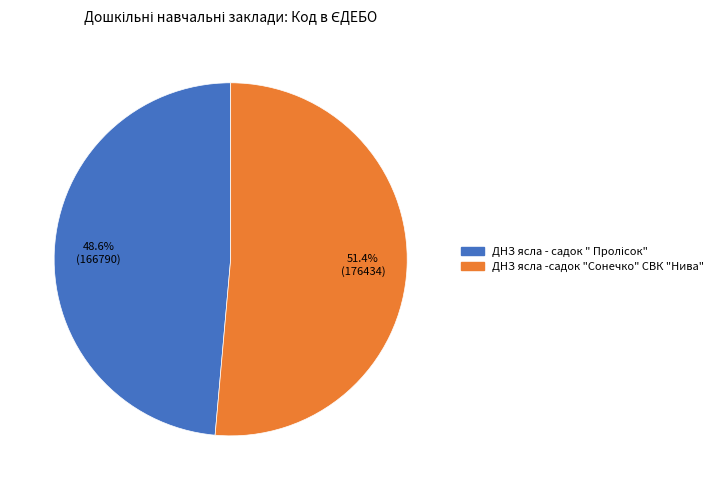

Which category has the biggest portion of the pie?

ДНЗ ясла -садок "Сонечко" СВК "Нива"